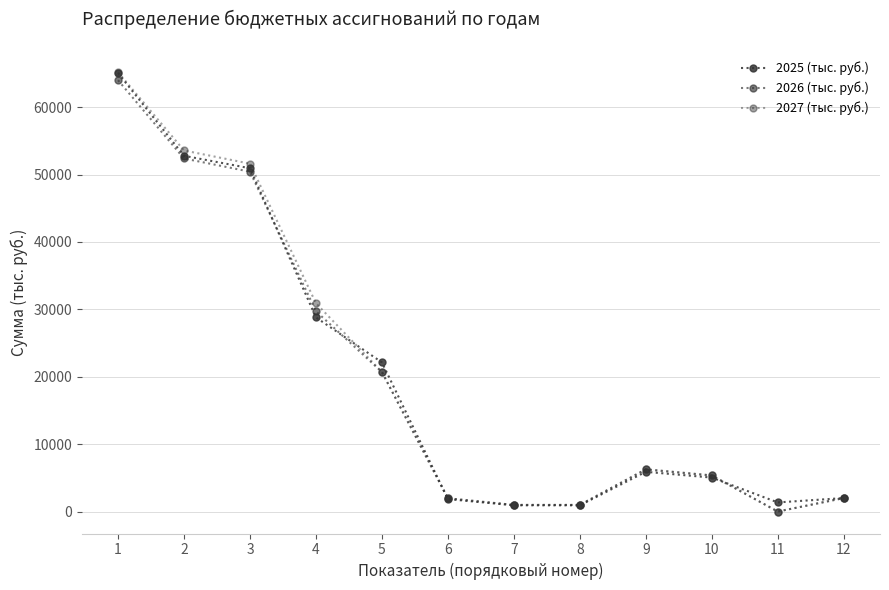

How many categories are shown in the chart?

12